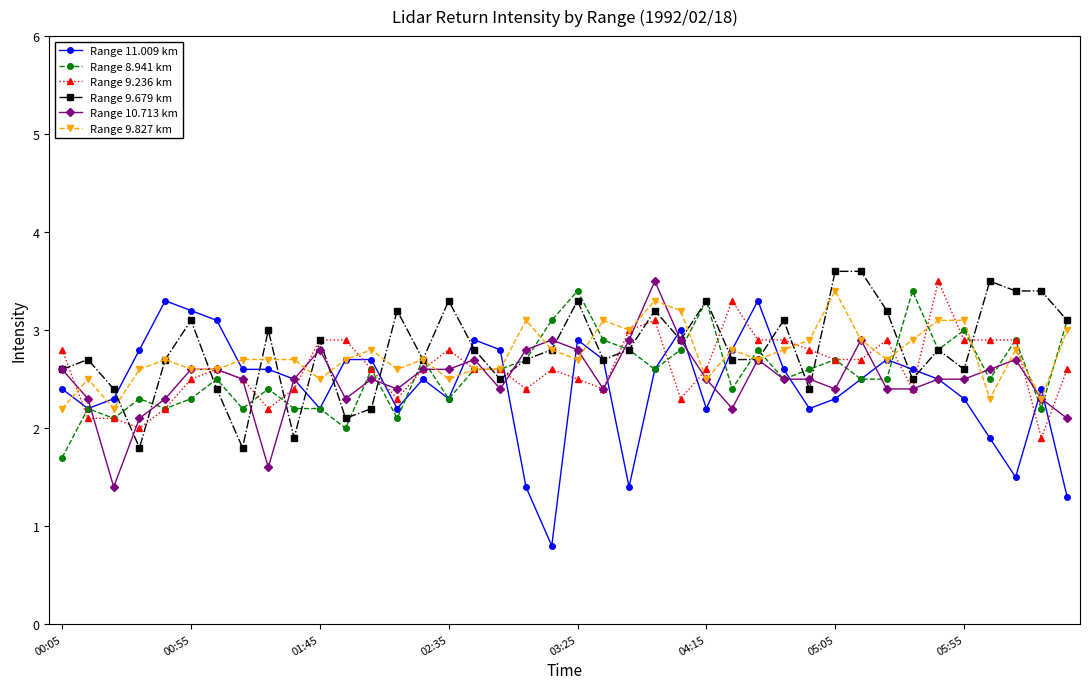

What is the difference between the maximum and minimum values in the Range 10.713 km series?

2.1